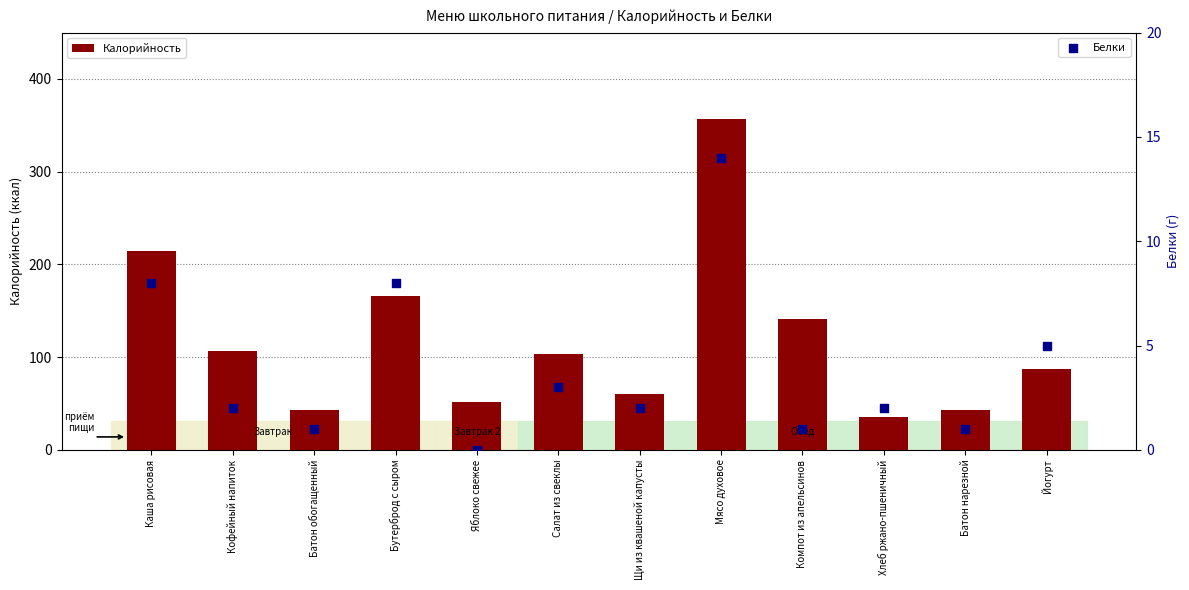

Which series has the widest spread of Y values?

Калорийность